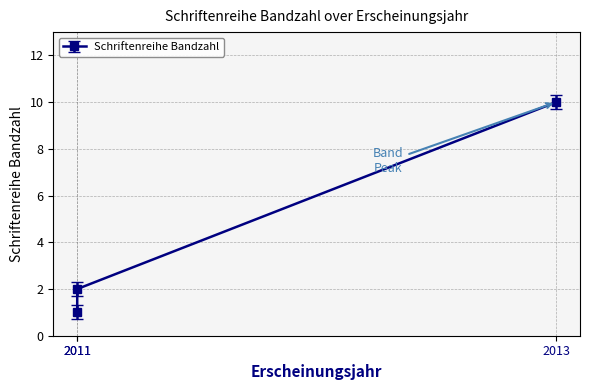

Does the chart display data point markers on the line(s)?

Yes